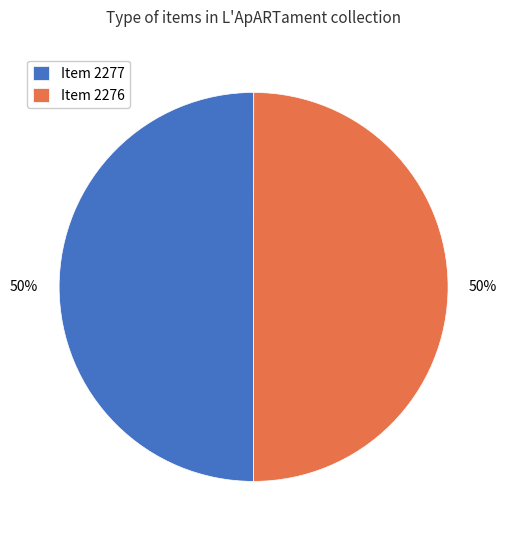

To the nearest percent, what is the average slice percentage?

50%